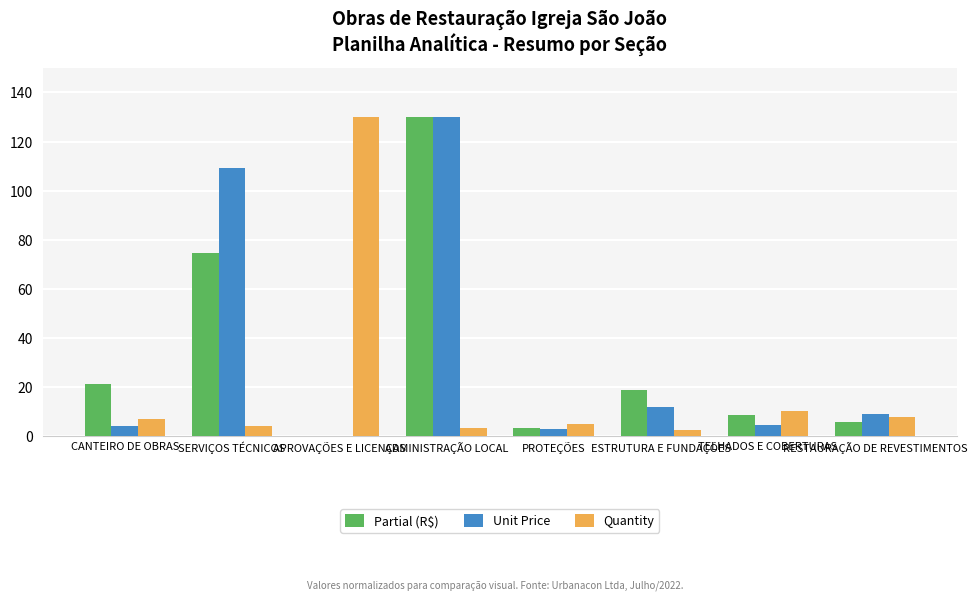

What is the sum of all Partial (R$) values?

263.1